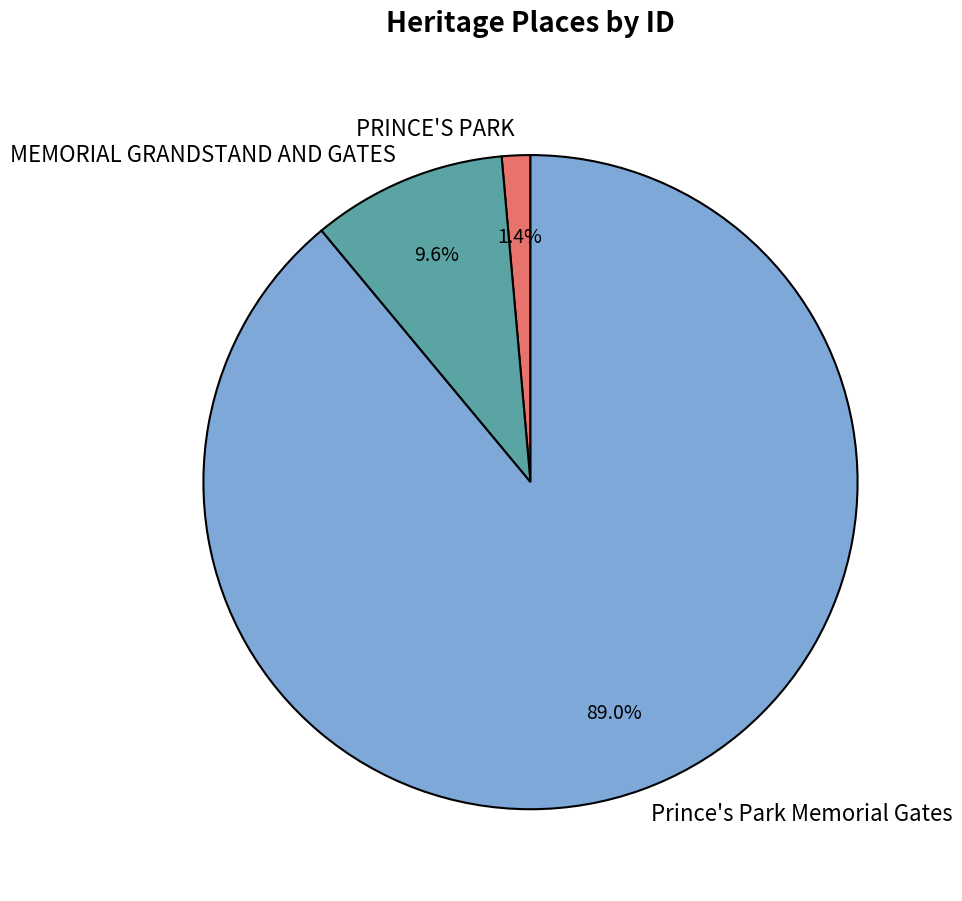

Is it true that PRINCE'S PARK is 1% of the pie?

True